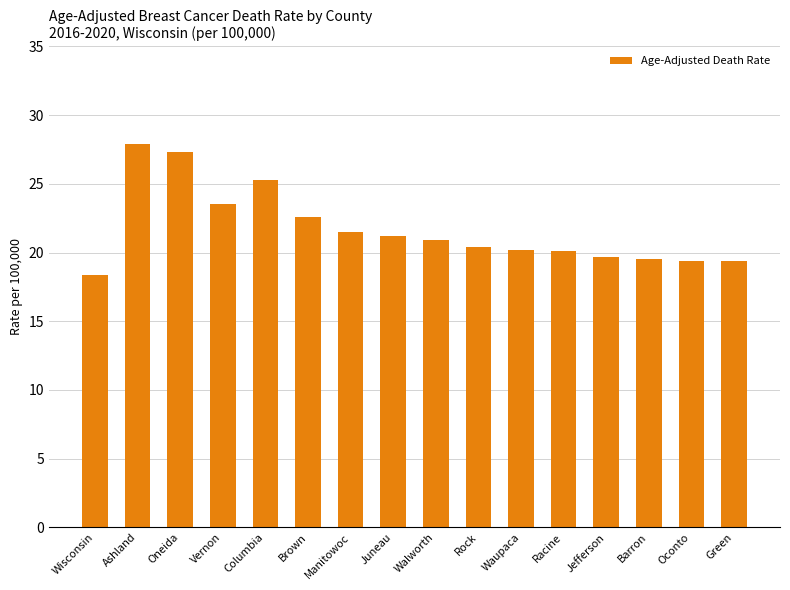

Read the value at Manitowoc.

21.5